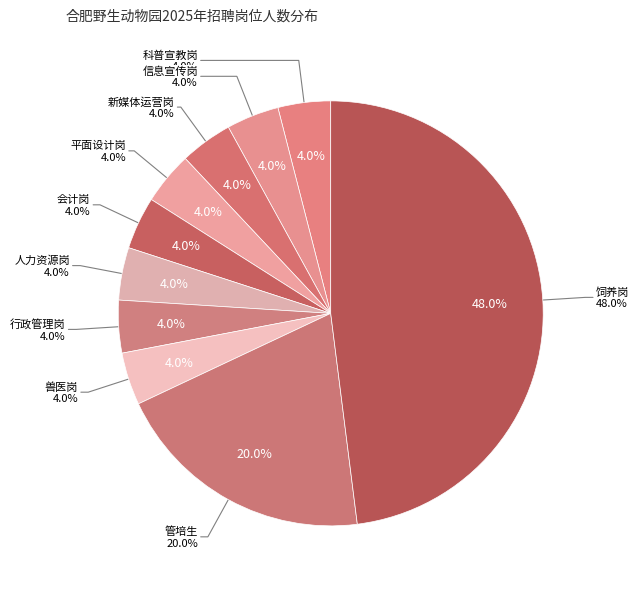

What is the largest slice in the pie chart?

饲养岗